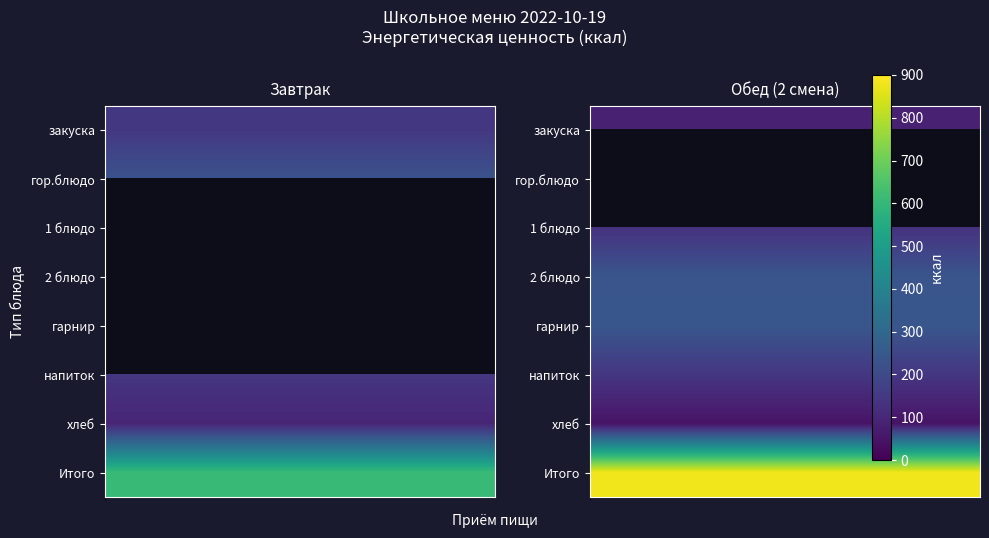

Is the value of Завтрак at гор.блюдо greater than the value of Обед (2 смена) at закуска?

Yes